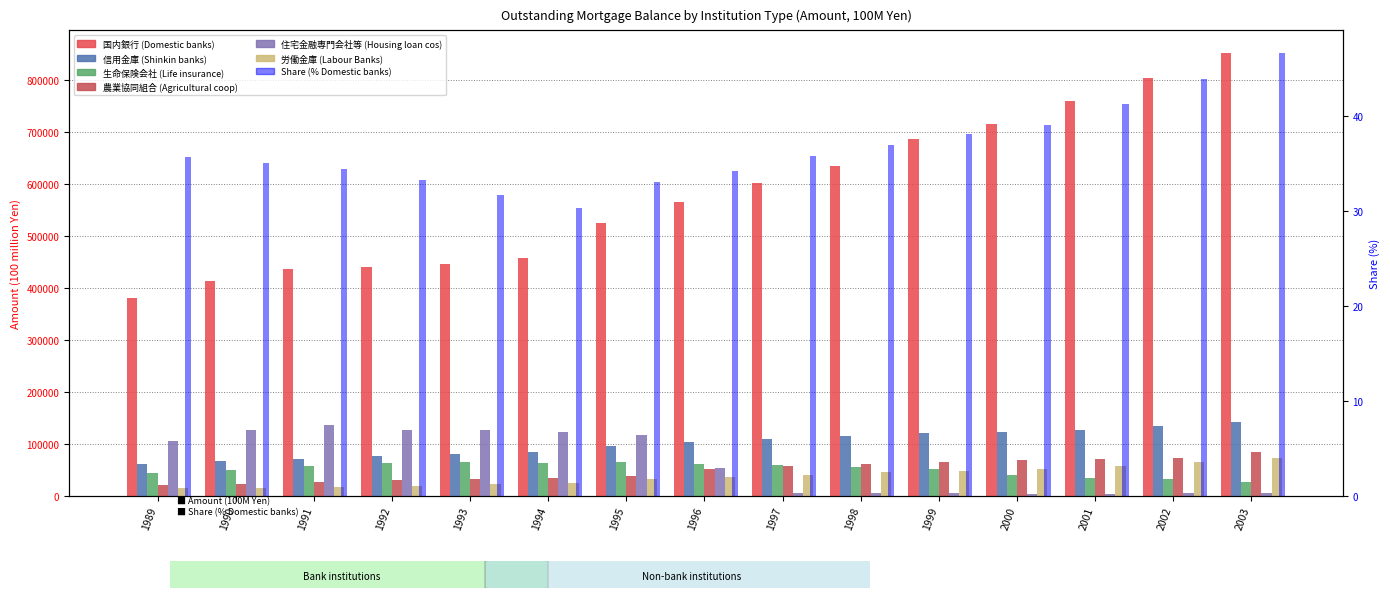

Read the 国内銀行 (Domestic banks) value at 1996, to the nearest 50.

565200